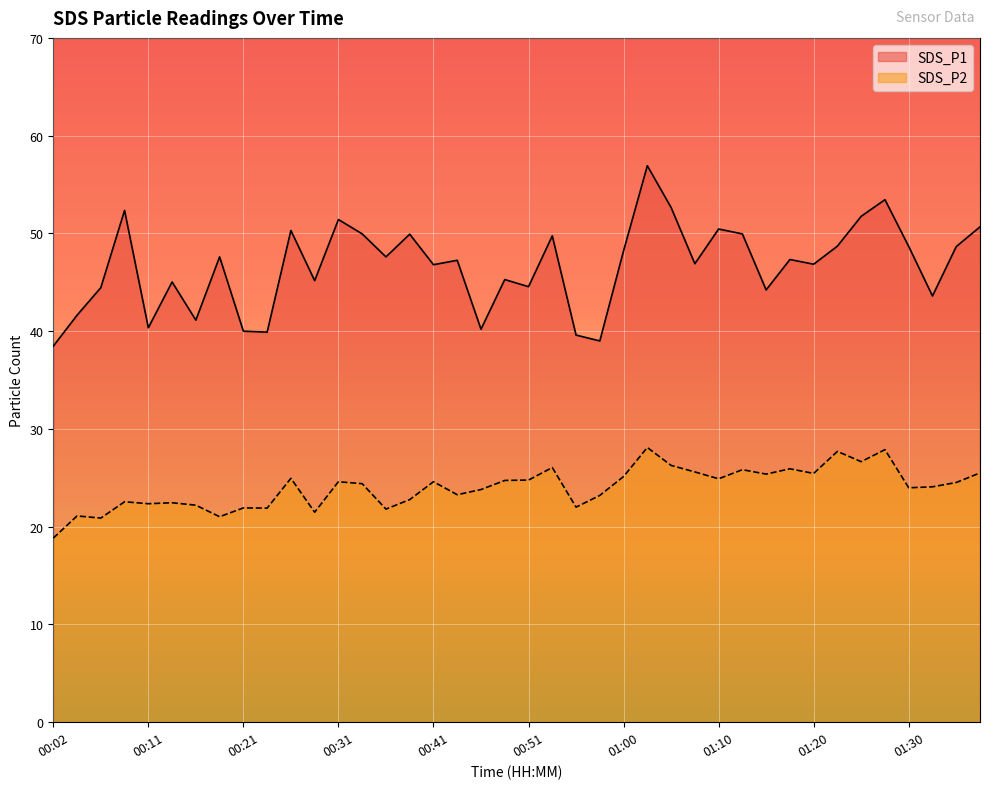

List the series in order of their overall mean, lowest first.

SDS_P2, SDS_P1